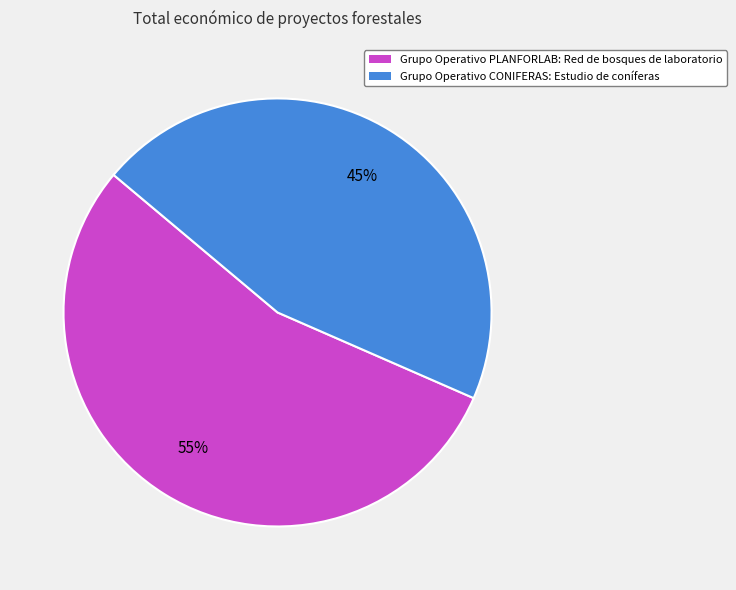

To the nearest percent, what is the average slice percentage?

50%